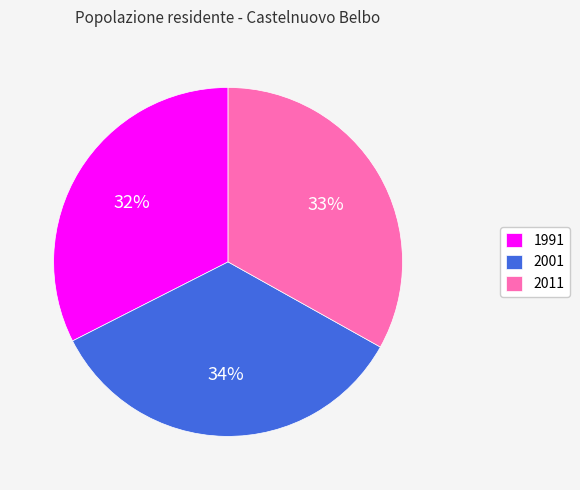

Between 1991 and 2011, which is larger?

2011